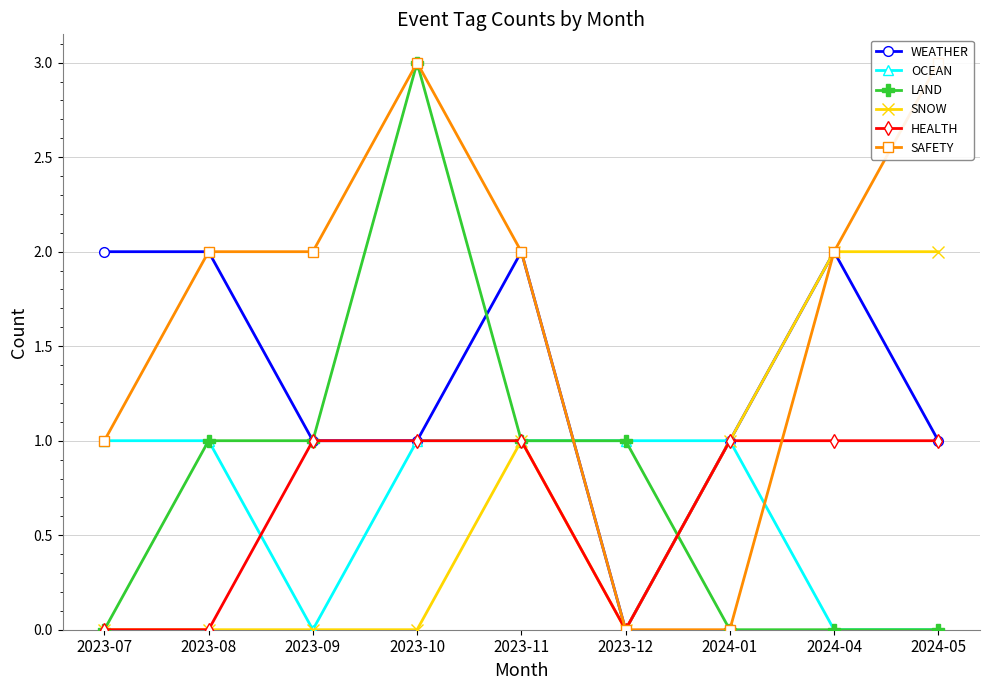

What is the label of the 8th point from the left?

2024-04